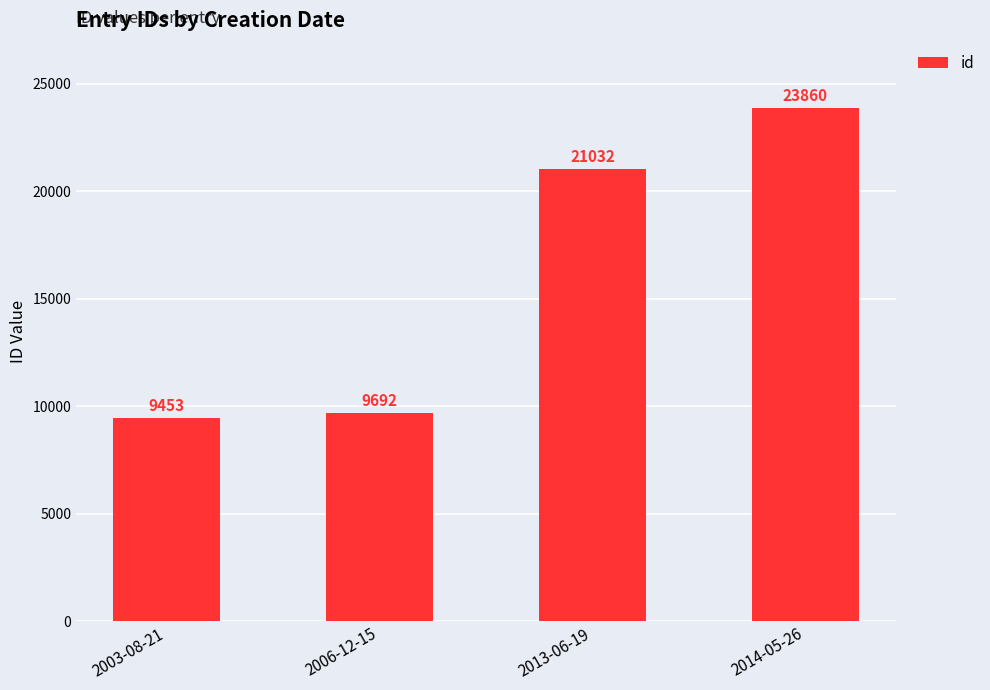

Does the chart contain any negative values?

No